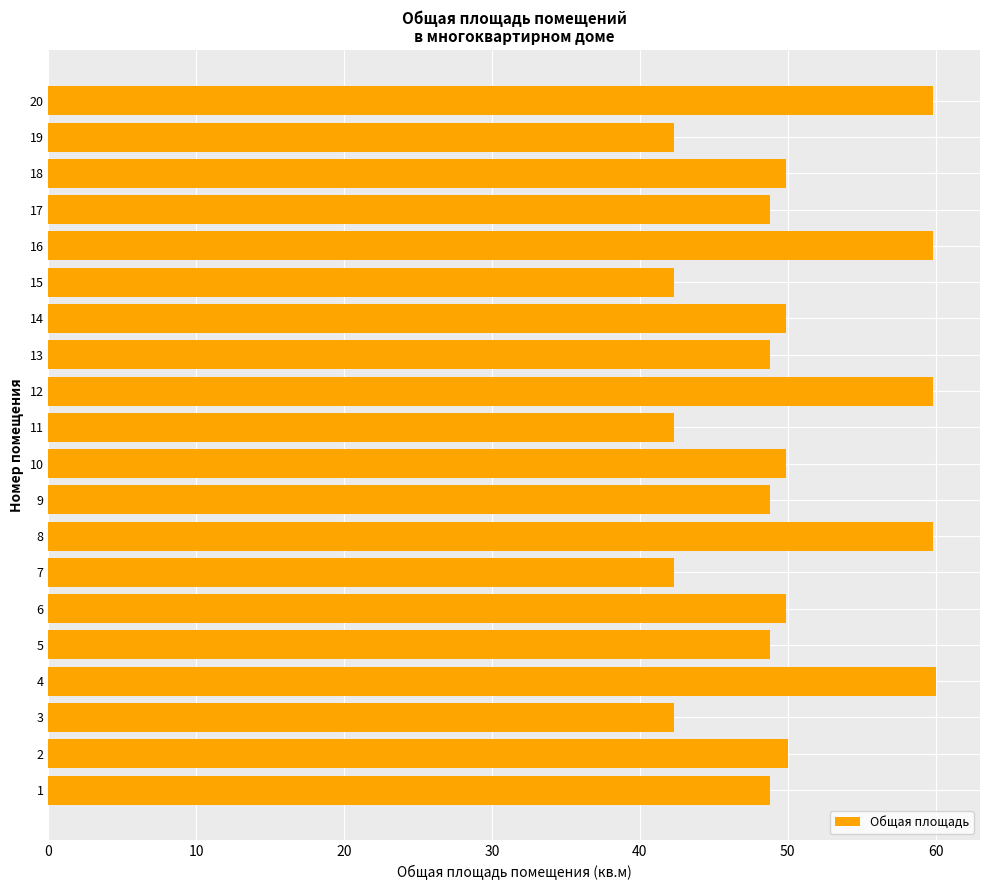

The value at 18 is 34.5. True or false?

False